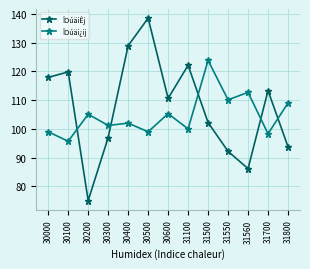

Which label corresponds to the largest value in the chart?

30500